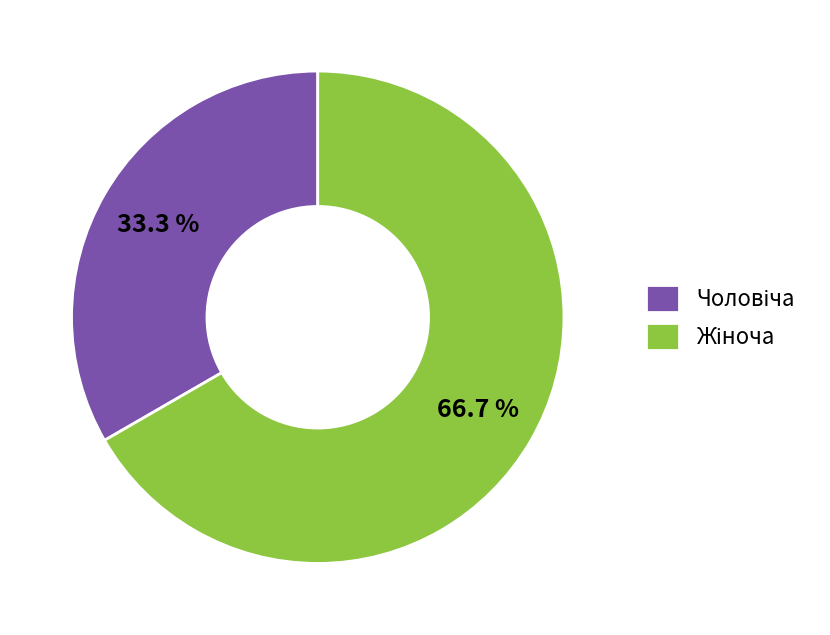

Is there a majority slice in this chart?

Yes